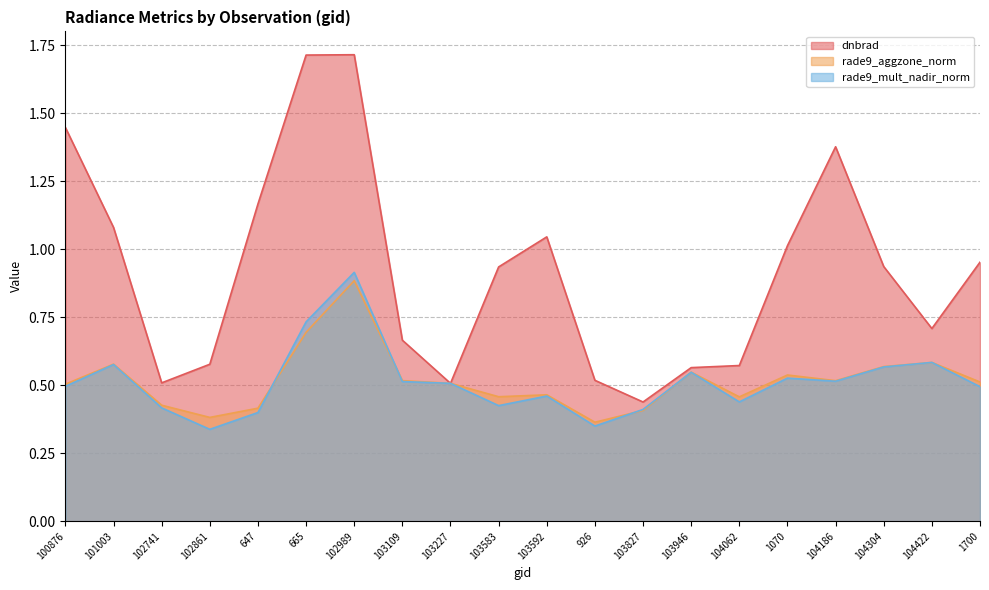

The value of dnbrad at 103583 is 0.2. True or false?

False